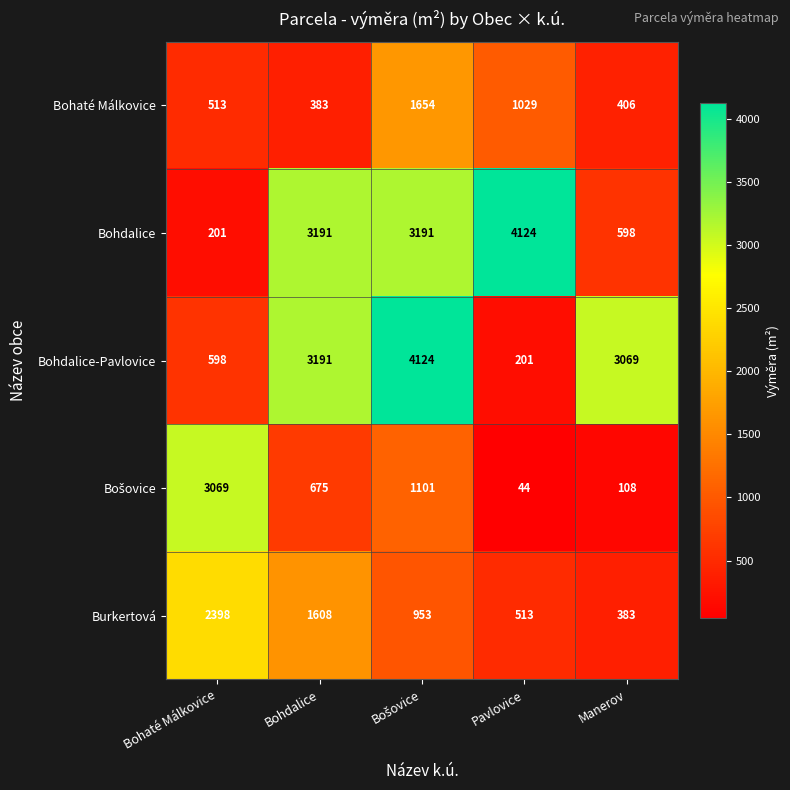

Which series has the largest total across all categories?

Bohdalice